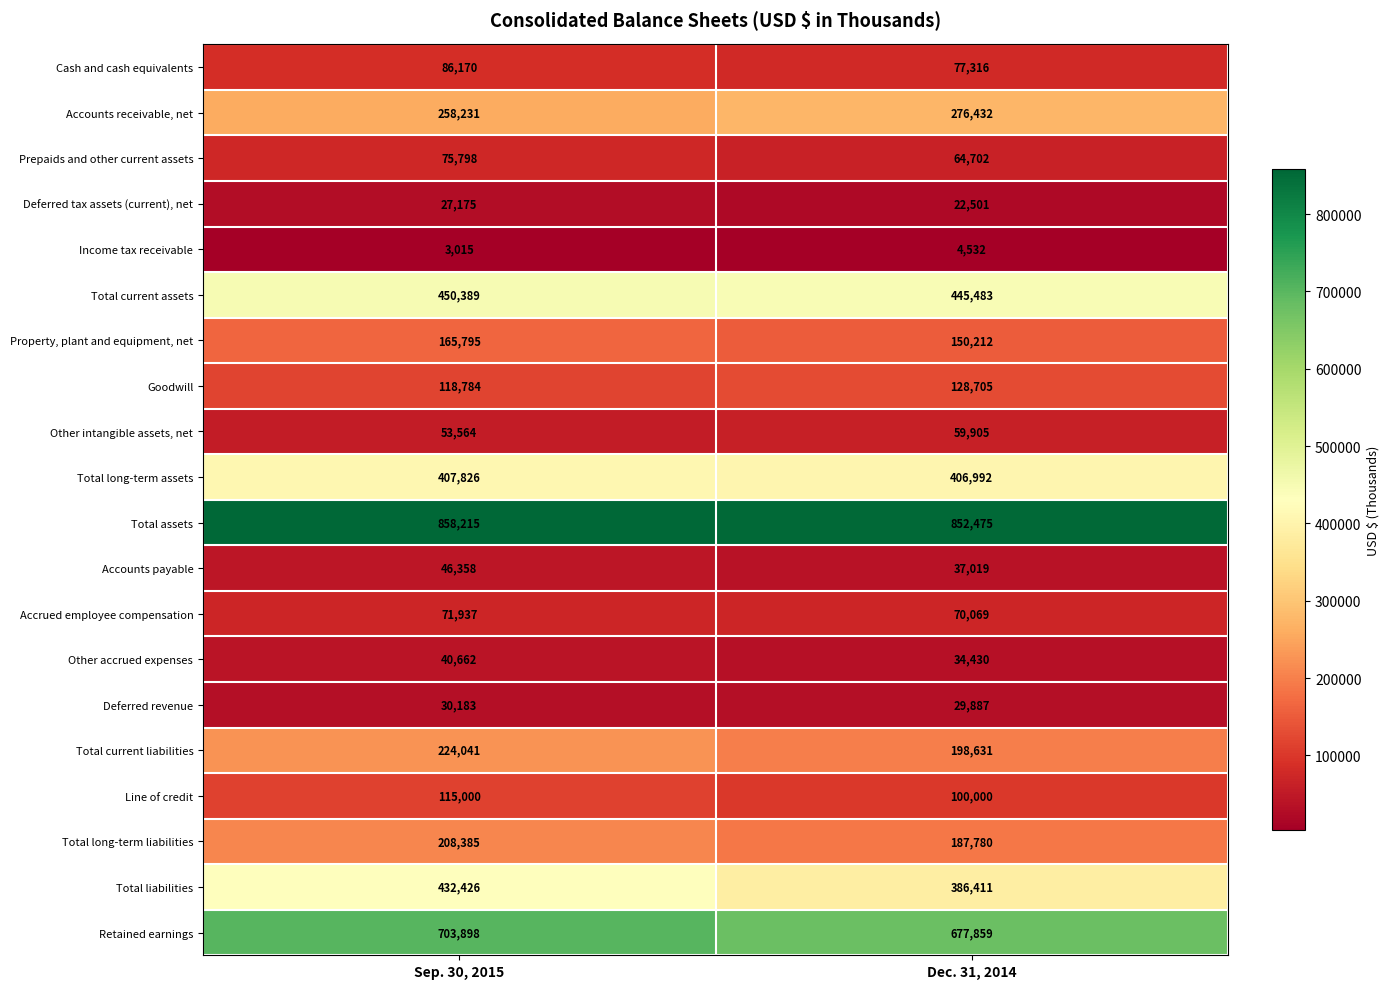

Is it true that Total assets equals 858215 at Sep. 30, 2015?

True